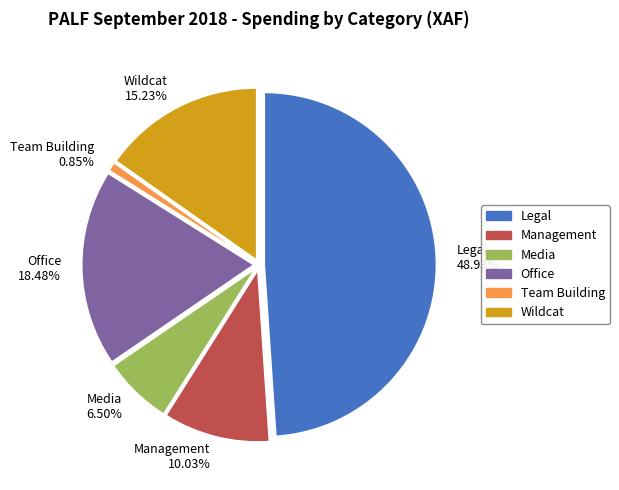

Which has a higher value, Legal or Wildcat?

Legal